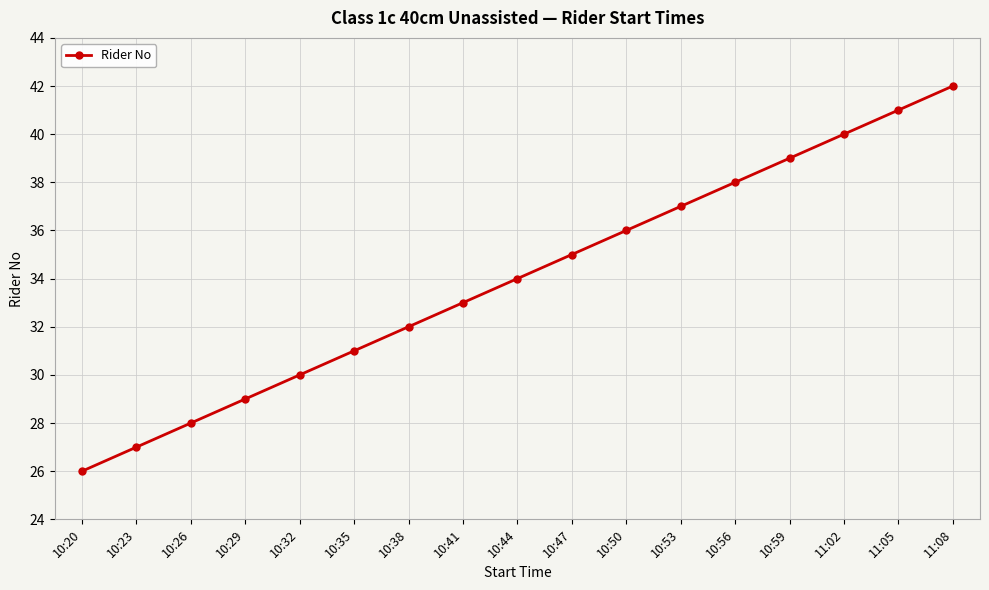

Between 10:20 and 10:29, which is larger?

10:29